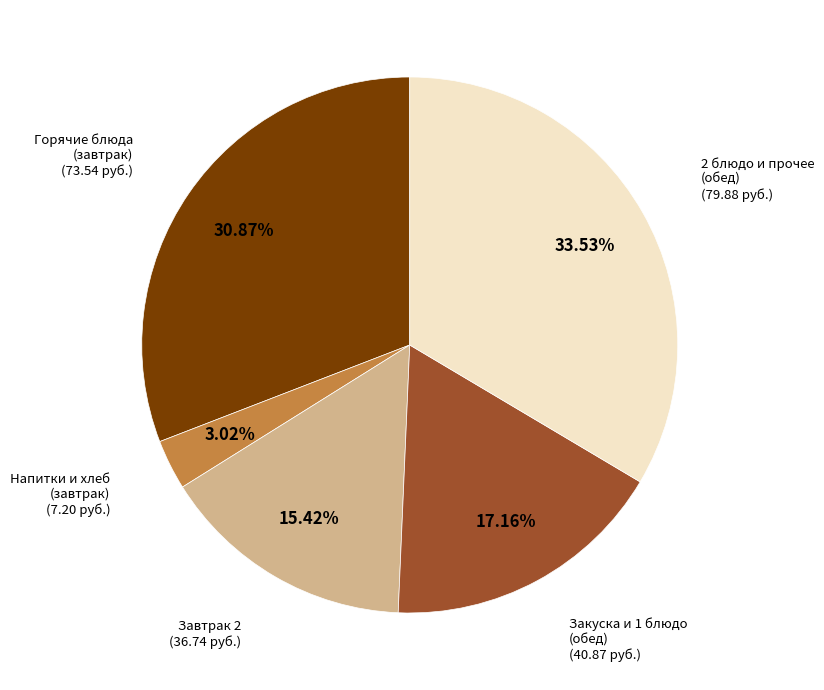

Do Завтрак 2 (36.74 руб.) and Закуска и 1 блюдо (обед) (40.87 руб.) together represent more than half of the pie?

No